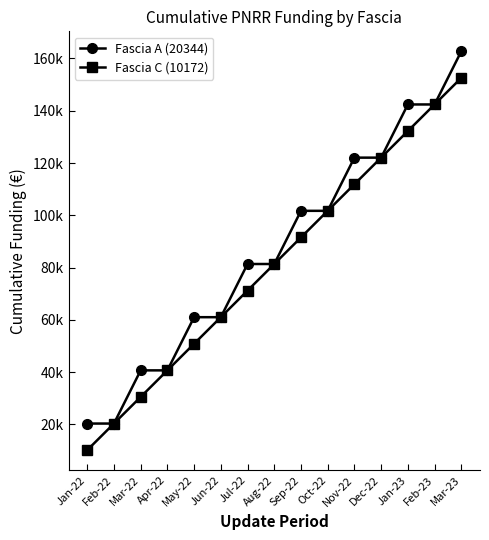

True or false: Fascia A (20344) and Fascia C (10172) cross at least once.

False